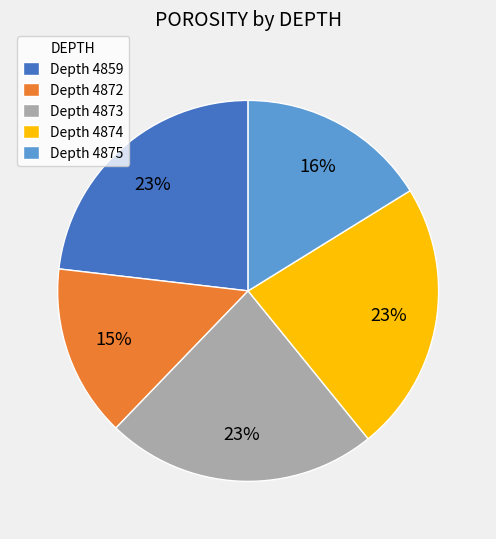

Count the number of slices in the pie.

5